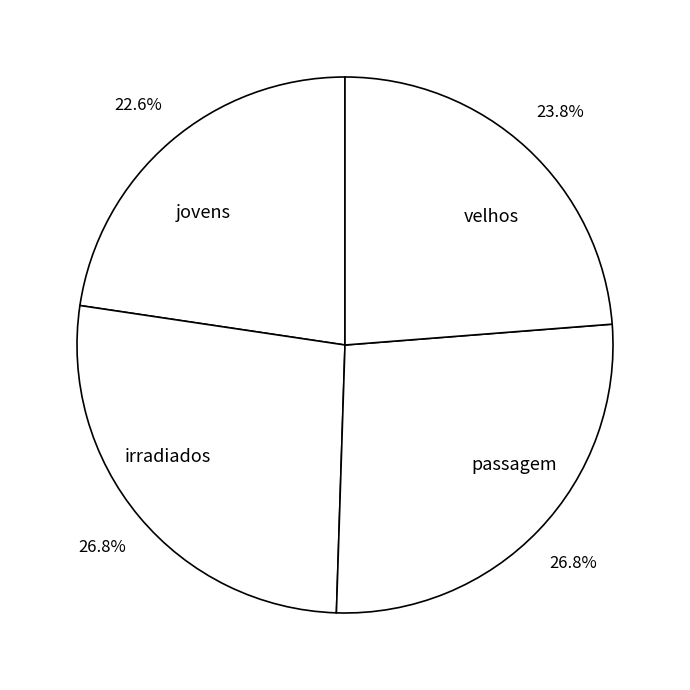

To the nearest percent, what percentage of the pie is passagem?

27%